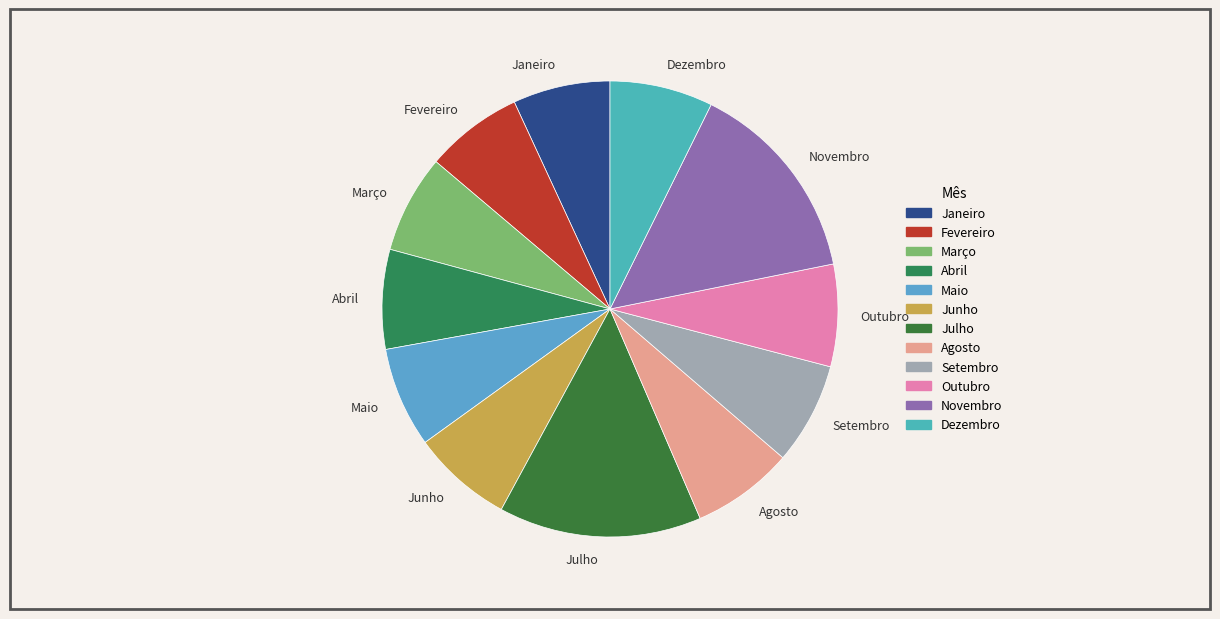

What is the ratio of the value at Março to the value at Maio?

1.0